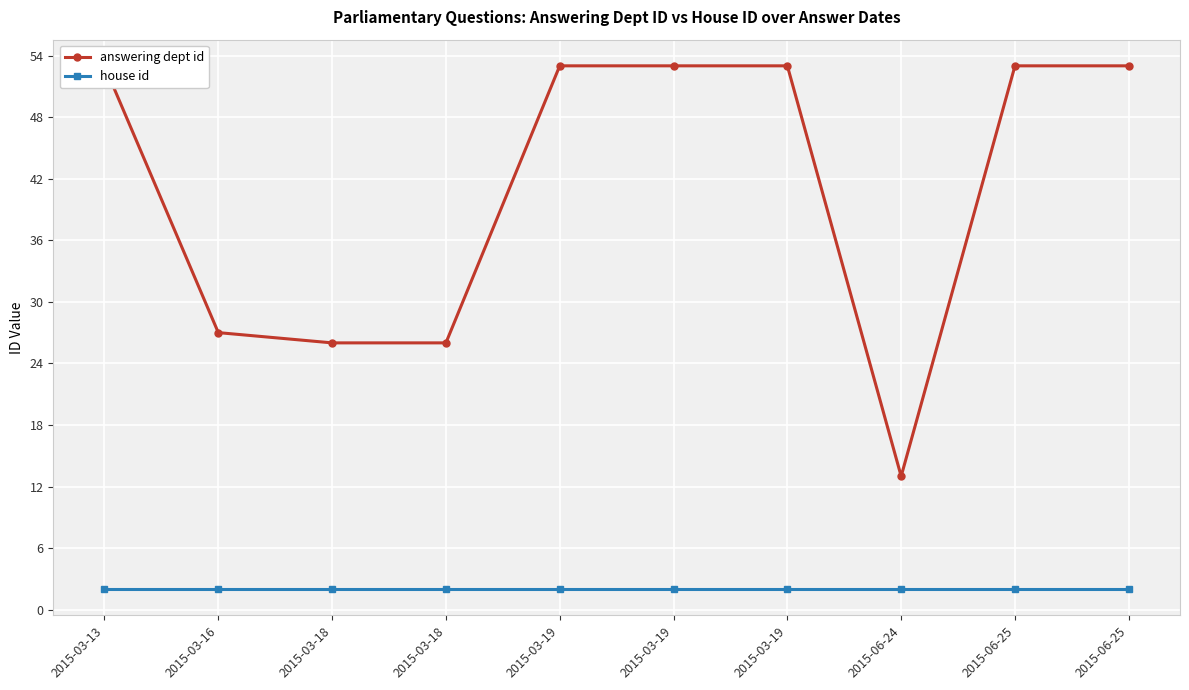

Rank the series by their average value, from highest to lowest.

answering dept id, house id